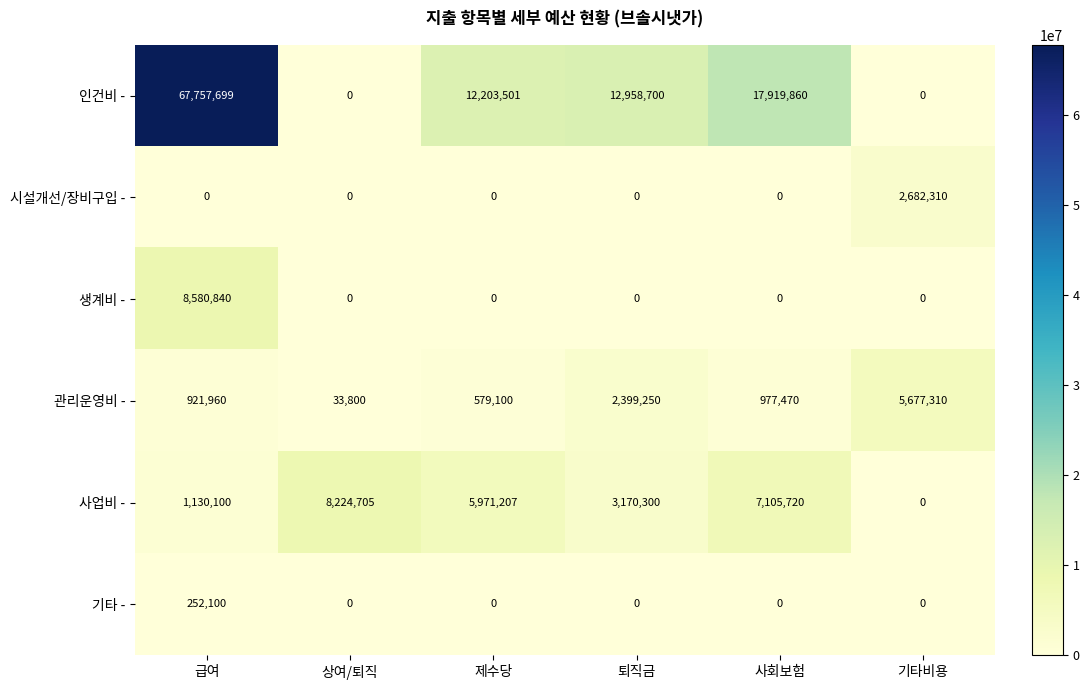

Where does the 인건비 - series first go above 12958700?

급여